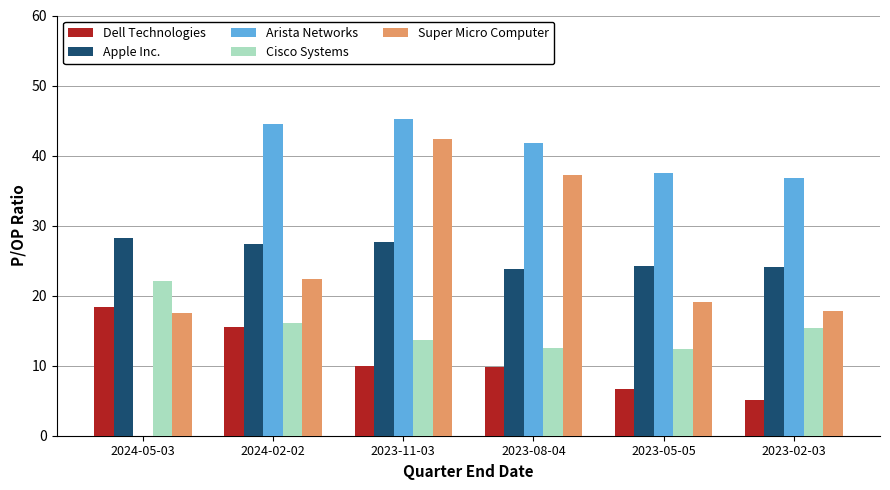

Between 2024-05-03 and 2023-08-04, which series saw the biggest shift?

Arista Networks